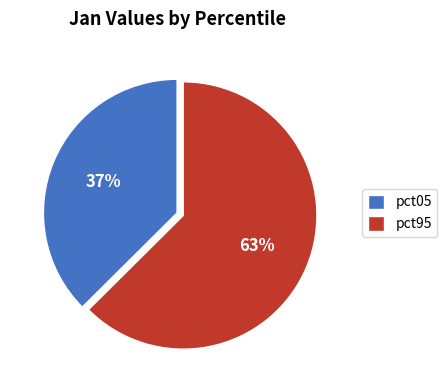

What percentage is the pct95 slice, to the nearest percent?

63%